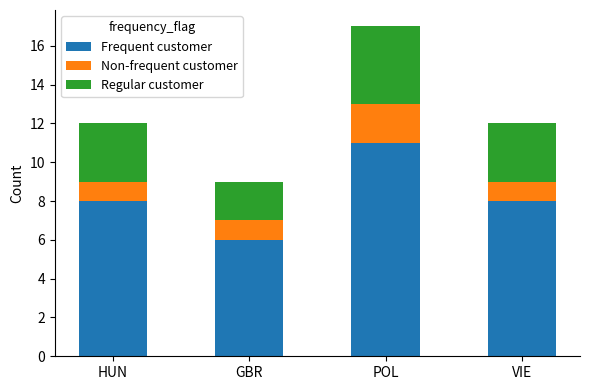

At which category is the sum across all series the highest?

POL